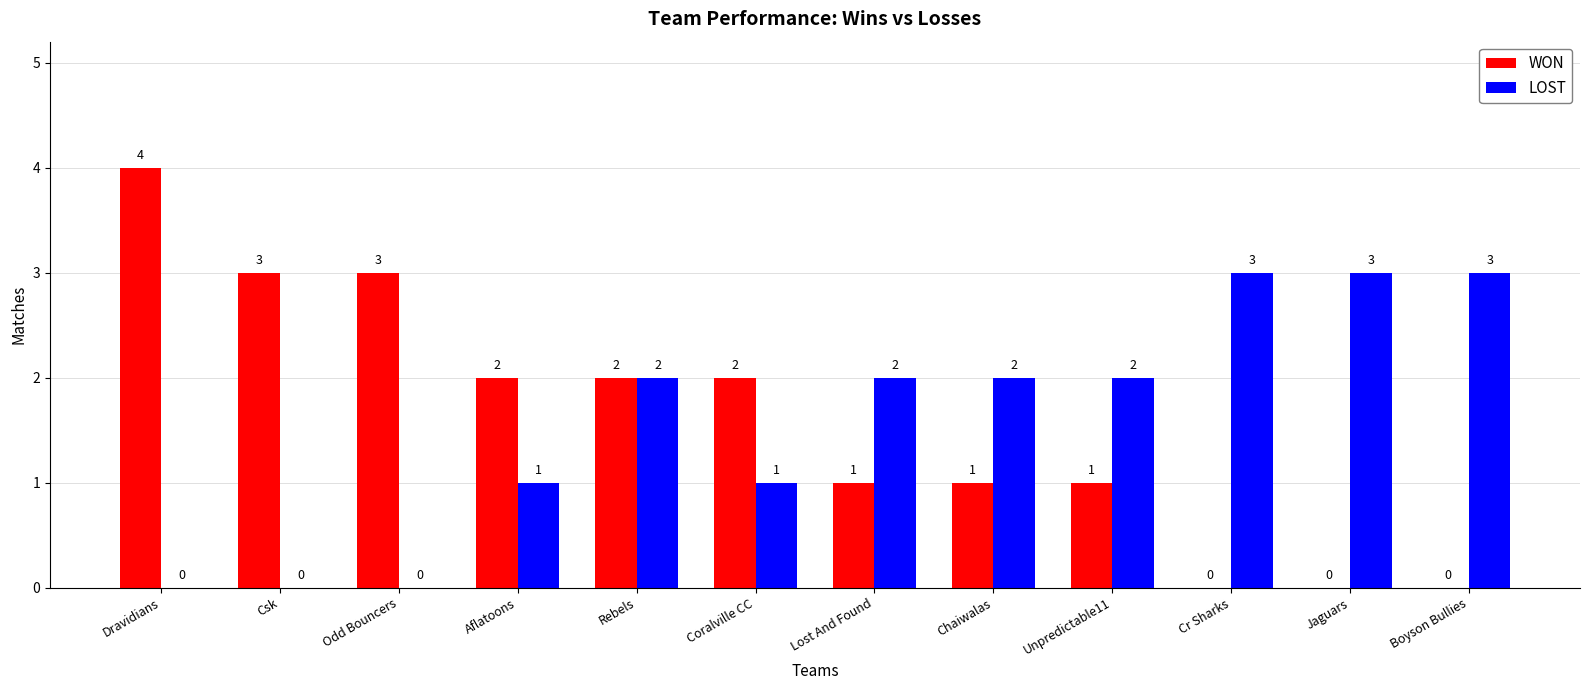

Which category has the highest value in the WON series?

Dravidians